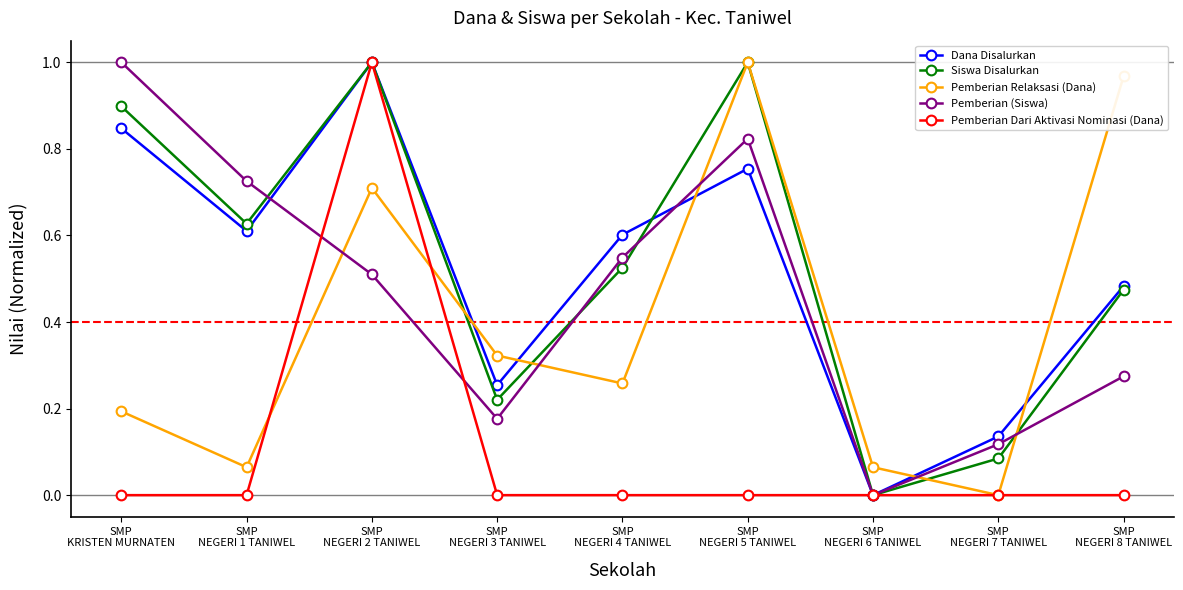

What is the difference between the maximum and second lowest values in the Pemberian (Siswa) series?

0.9